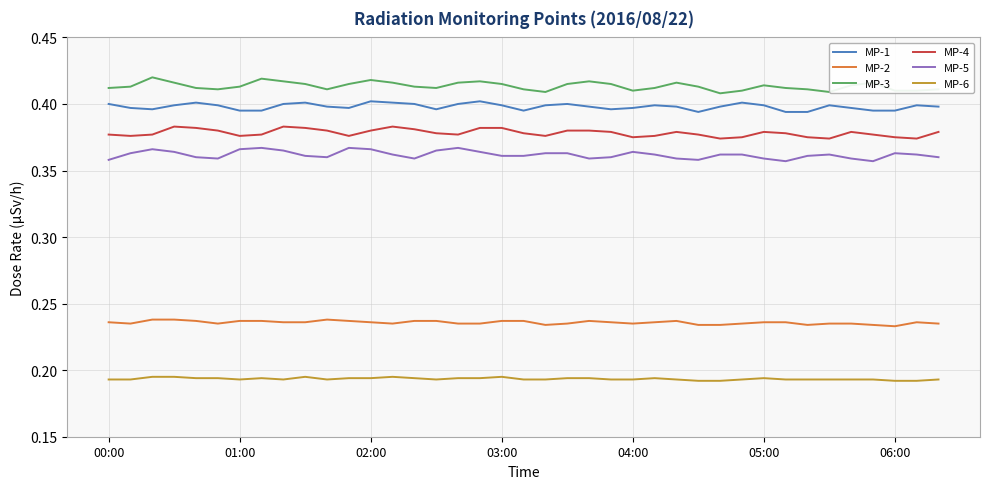

True or false: MP-2 and MP-1 cross at least once.

False